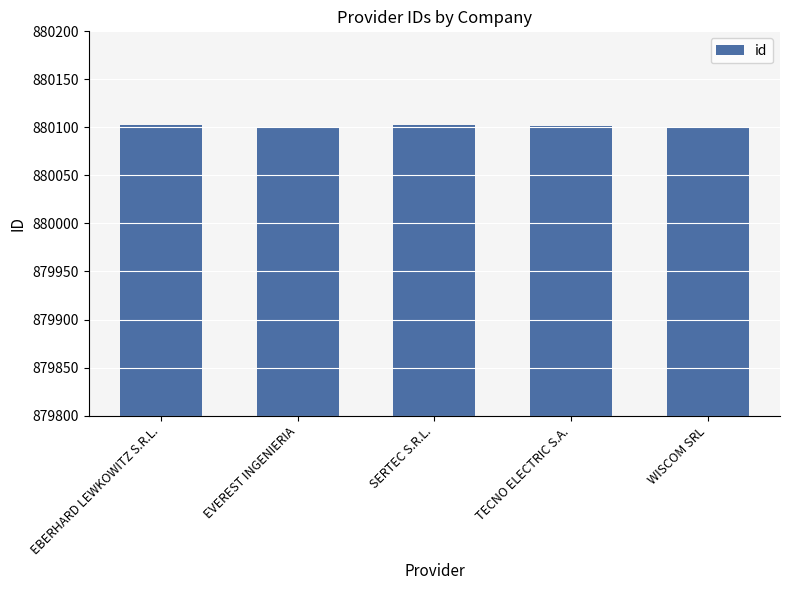

Count the values in the range 880100 to 880102.

3